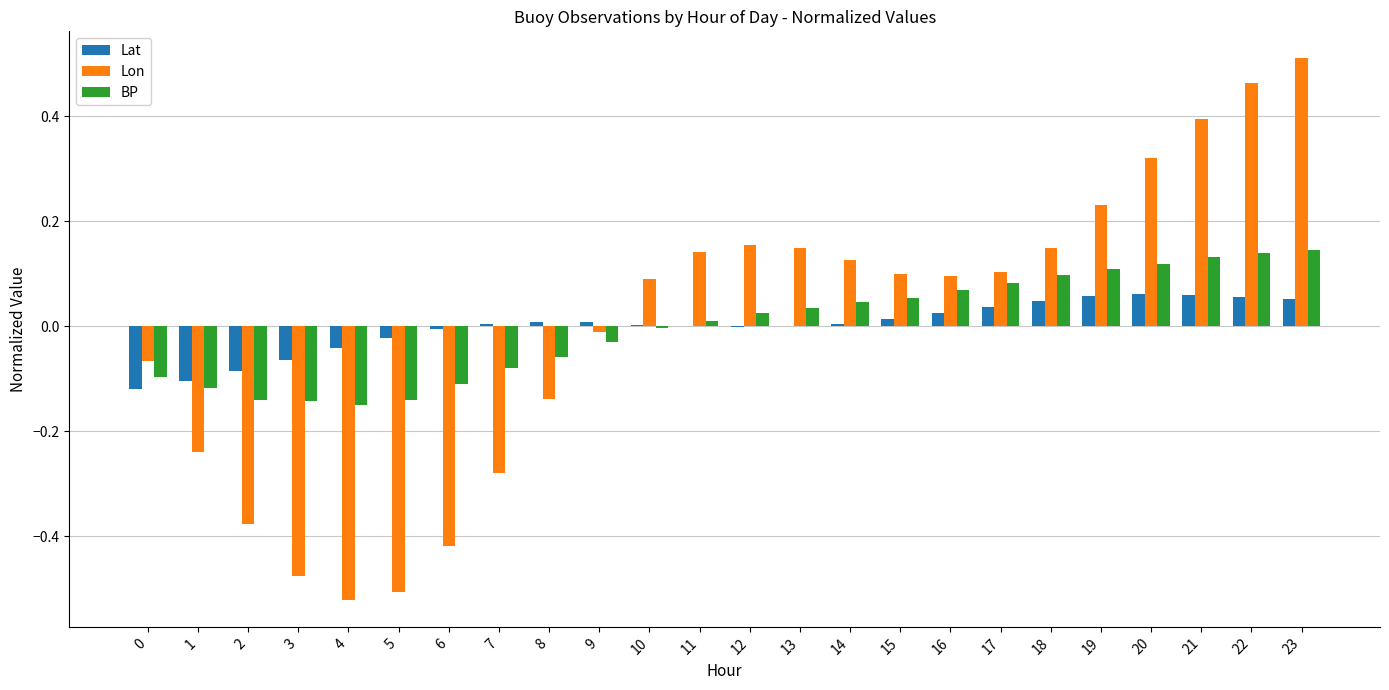

Is it true that Lat equals -0.0 at 4?

True